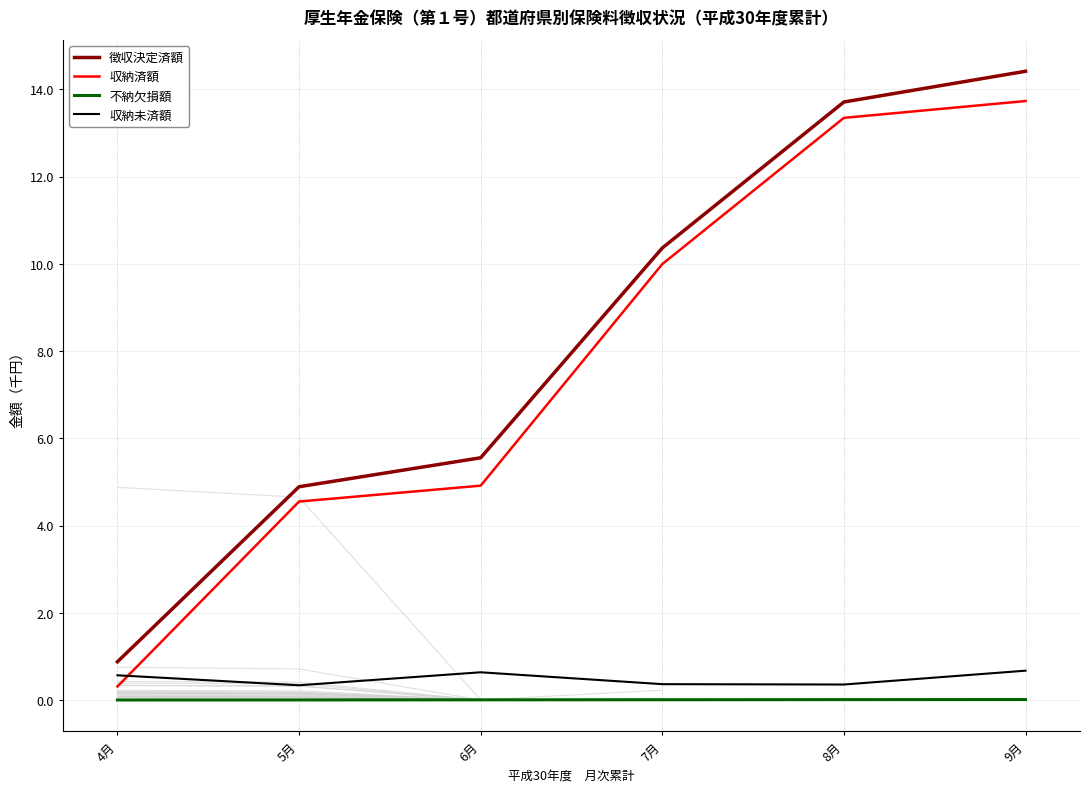

What is the difference between the second highest and second lowest values in the 徴収決定済額 series?

8.8